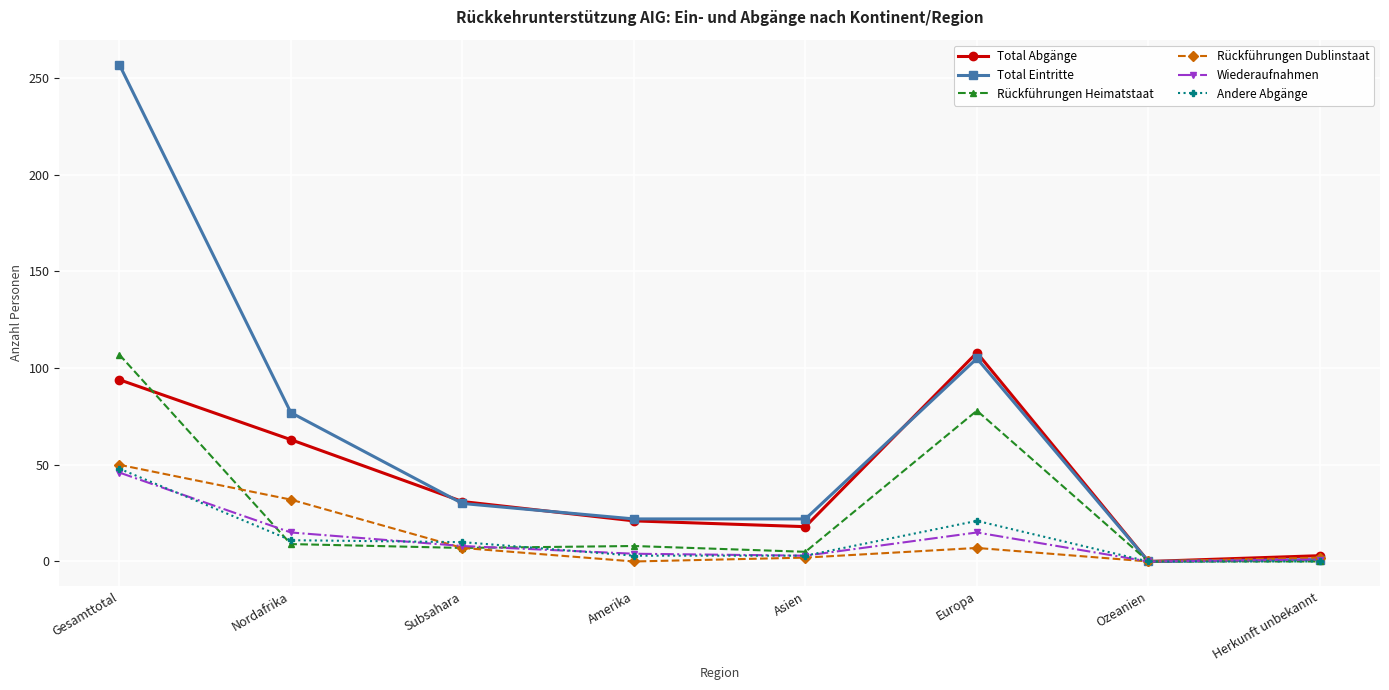

Count the number of categories in the chart.

8